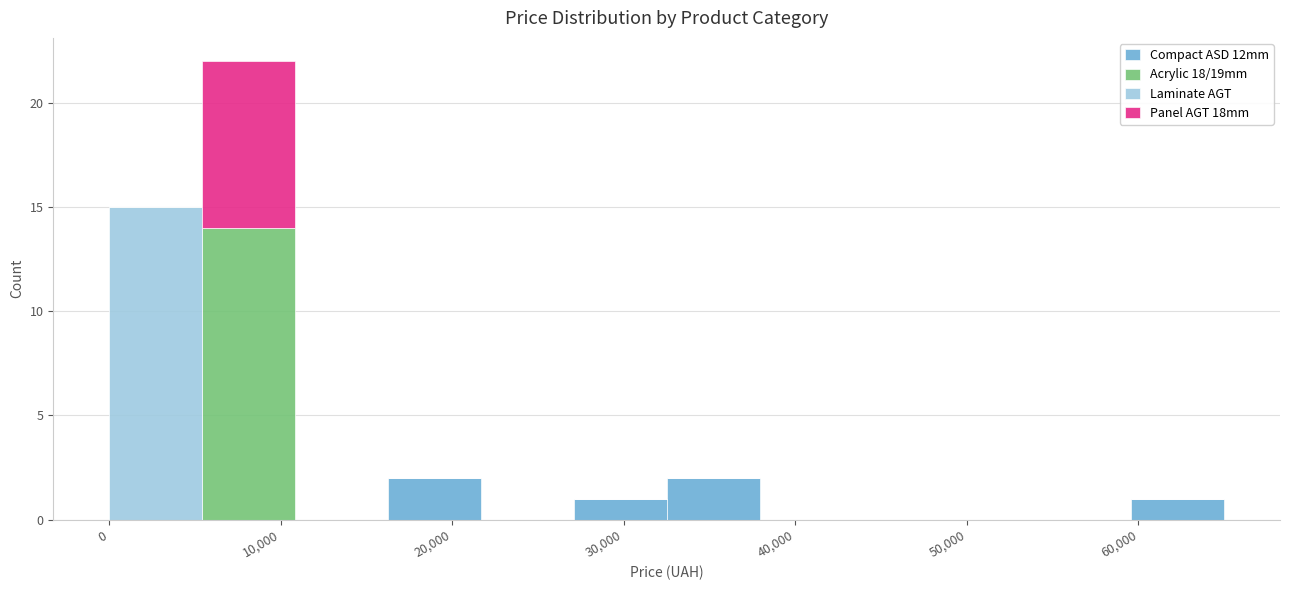

Reading left to right, transcribe this chart: for each stacked bar, give the range it covers on the x-axis and its total height. Neither the bar edges nor the heights are printed on the chart, so give them approximately, as read against the axes.

0 to 5000: 15
5000 to 11000: 22
11000 to 16000: 0
16000 to 22000: 2
22000 to 27000: 0
27000 to 33000: 1
33000 to 38000: 2
38000 to 43000: 0
43000 to 49000: 0
49000 to 54000: 0
54000 to 60000: 0
60000 to 65000: 1